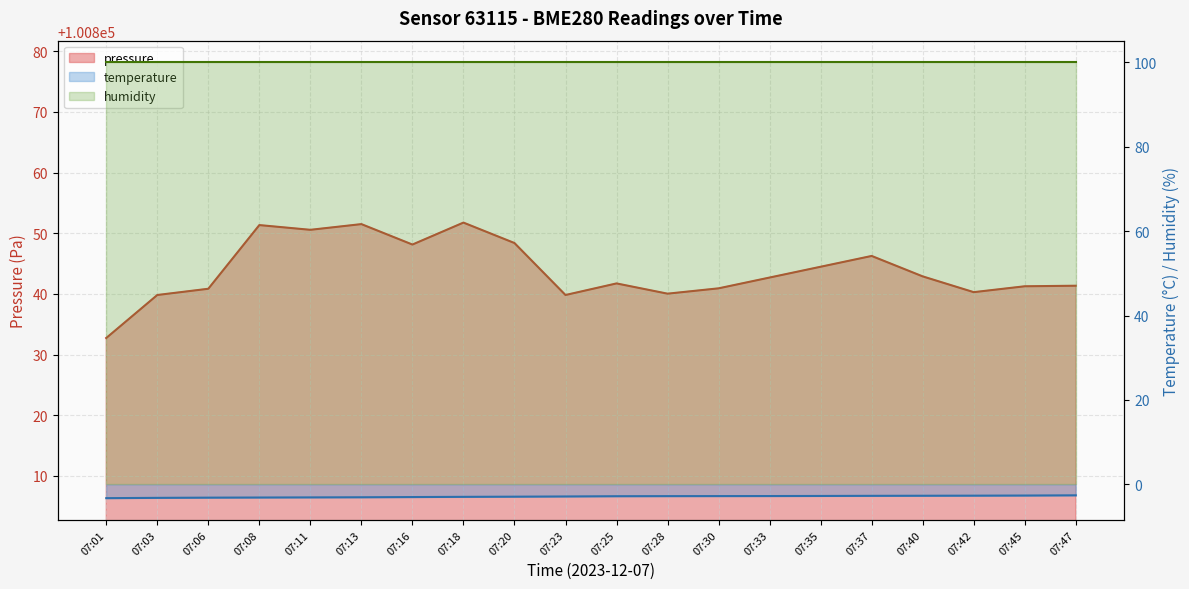

What value does the temperature series have at 07:16?

-3.0